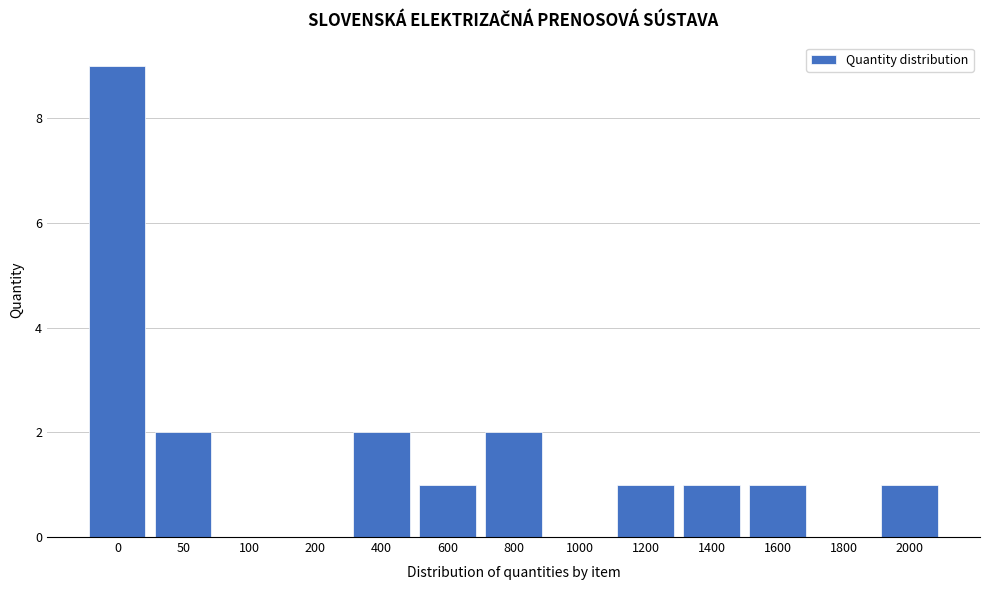

Reading left to right, transcribe all the data shown in this chart.

0=9	50=2	100=0	200=0	400=2	600=1	800=2	1000=0	1200=1	1400=1	1600=1	1800=0	2000=1